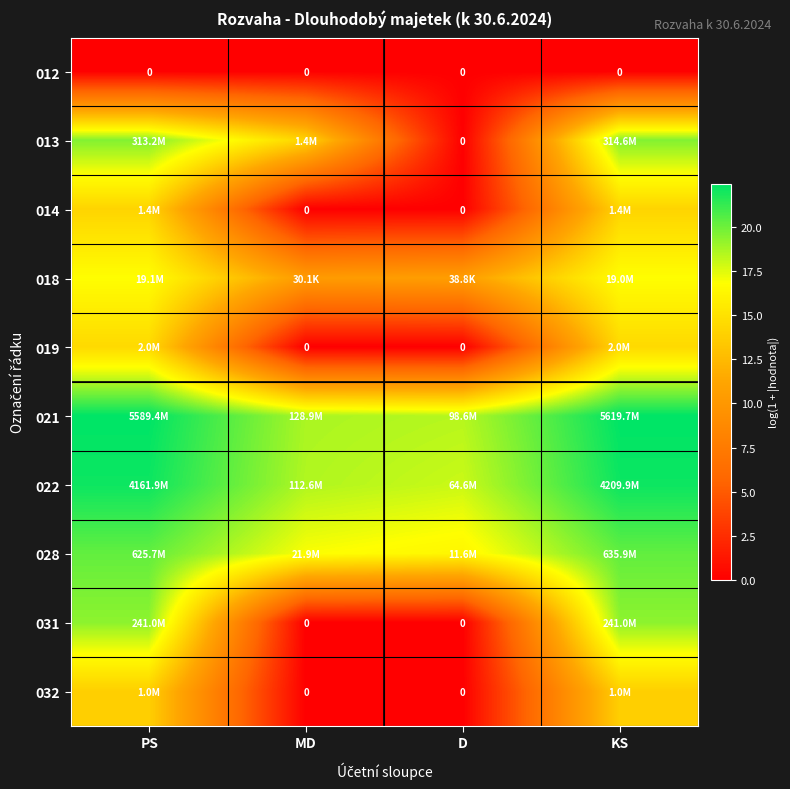

At D, list the series in order from smallest to largest.

012, 013, 014, 019, 031, 032, 018, 028, 022, 021